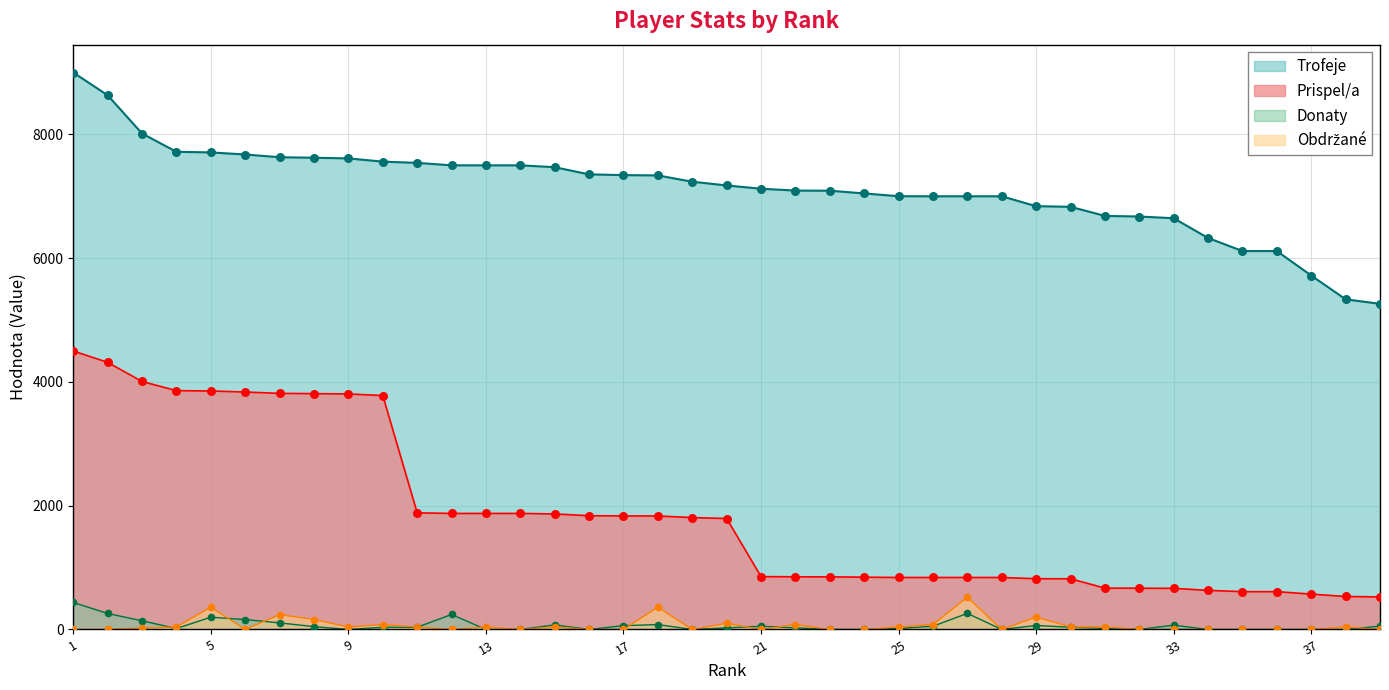

Which series has the largest total across all categories?

Trofeje